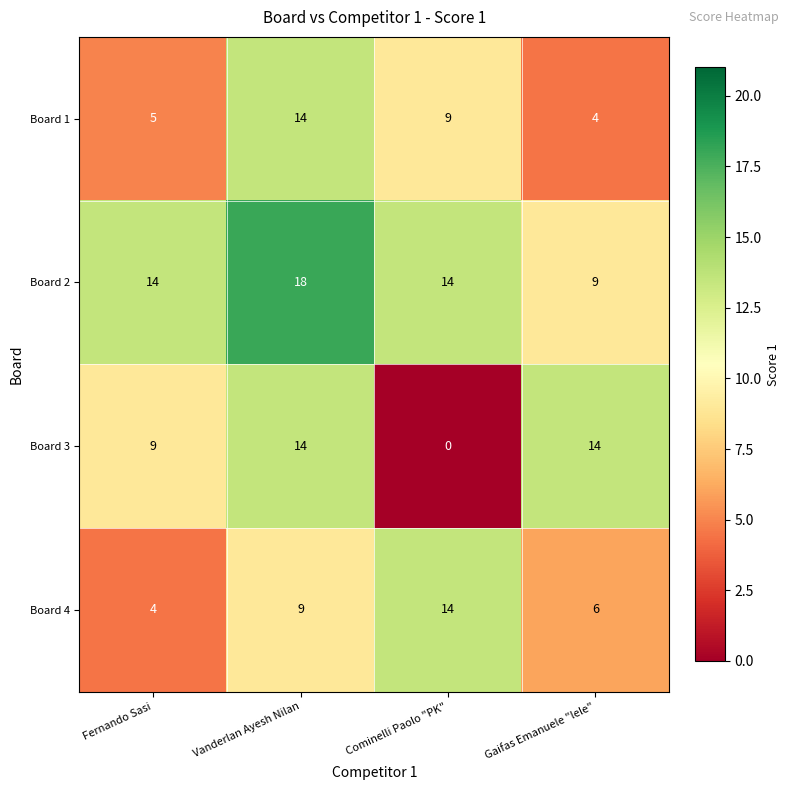

The value of Board 2 at Vanderlan Ayesh Nilan is 11. True or false?

False